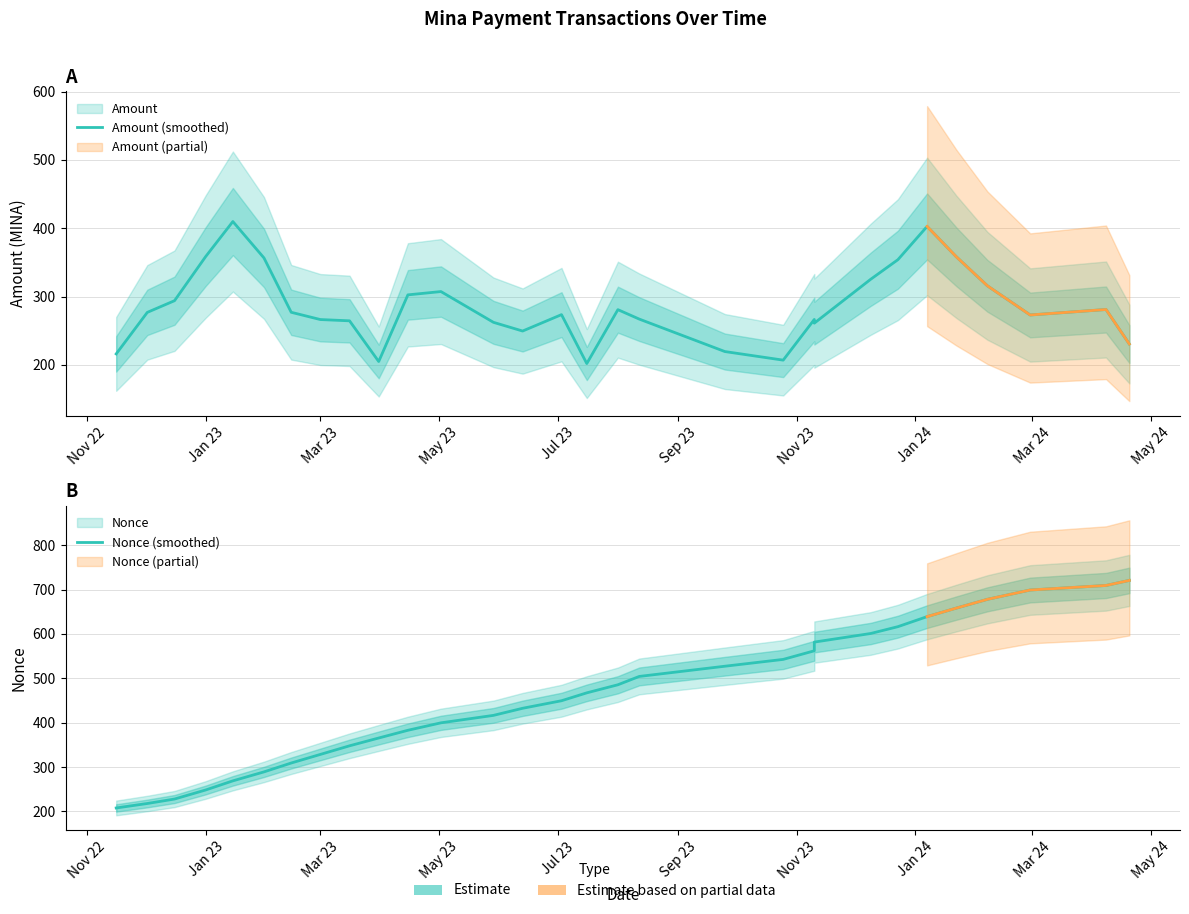

Which series has the largest total across all categories?

Nonce (smoothed)